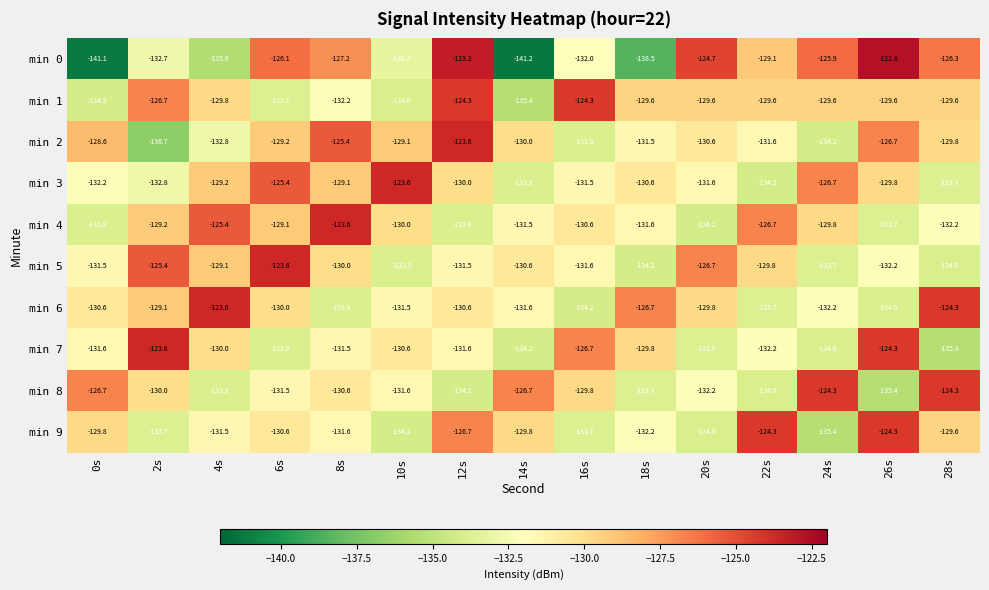

Which series has the largest total across all categories?

min 1